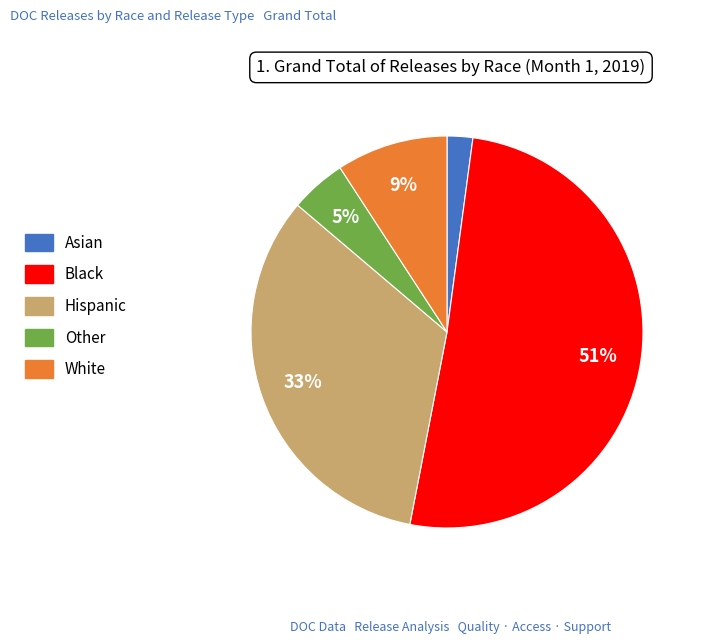

Which slice is the smallest?

Asian